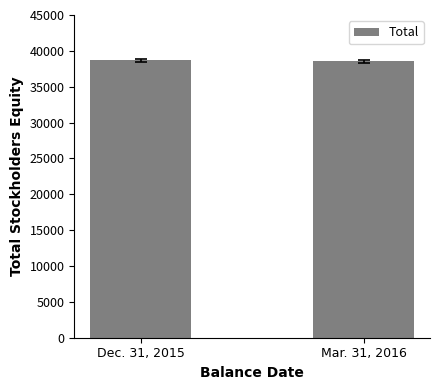

Rank the categories by value from lowest to highest.

Mar. 31, 2016, Dec. 31, 2015